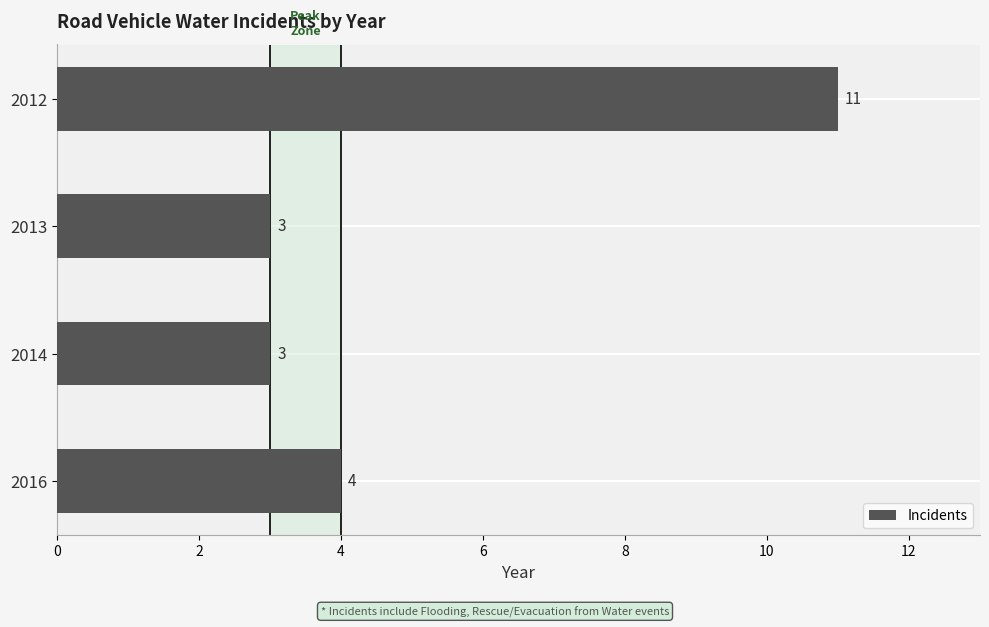

Does the chart contain stacked bars?

No